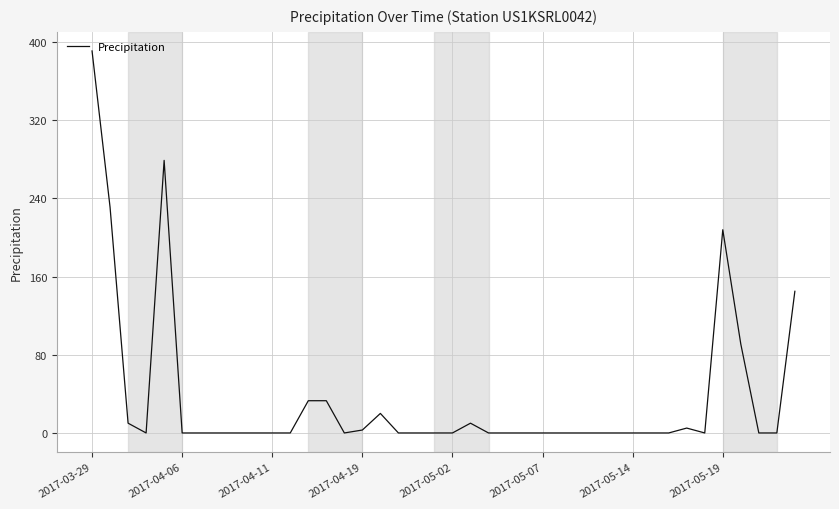

What is the average value?

36